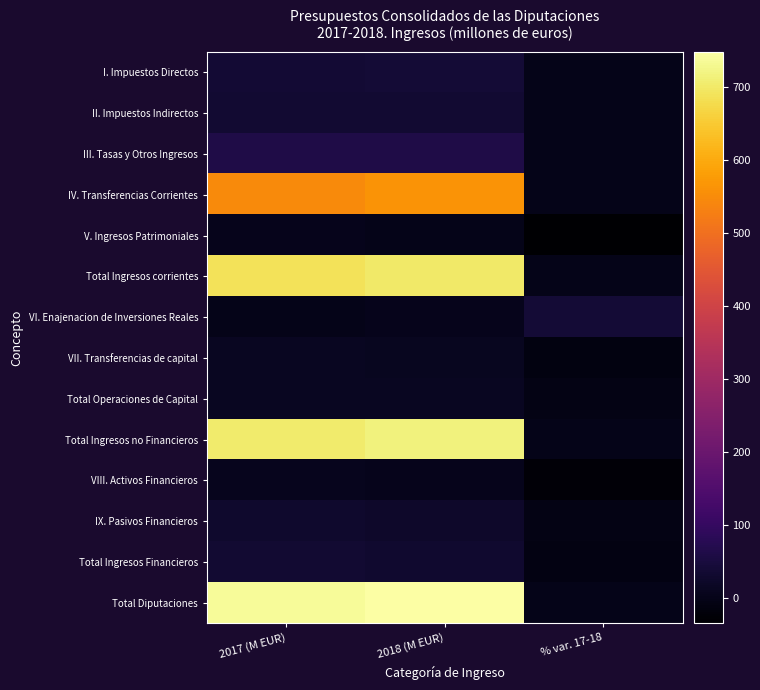

Reading right to left, what are all the values shown in this chart?

I. Impuestos Directos: % var. 17-18=1.3	2018 (M EUR)=39.8	2017 (M EUR)=39.3
II. Impuestos Indirectos: % var. 17-18=1.7	2018 (M EUR)=34.6	2017 (M EUR)=34.1
III. Tasas y Otros Ingresos: % var. 17-18=1.8	2018 (M EUR)=62.9	2017 (M EUR)=61.8
IV. Transferencias Corrientes: % var. 17-18=2.4	2018 (M EUR)=561.6	2017 (M EUR)=548.6
V. Ingresos Patrimoniales: % var. 17-18=-33.8	2018 (M EUR)=2.7	2017 (M EUR)=4.1
Total Ingresos corrientes: % var. 17-18=2.0	2018 (M EUR)=701.6	2017 (M EUR)=687.8
VI. Enajenacion de Inversiones Reales: % var. 17-18=41.1	2018 (M EUR)=3.1	2017 (M EUR)=2.2
VII. Transferencias de capital: % var. 17-18=-11.9	2018 (M EUR)=10.8	2017 (M EUR)=12.3
Total Operaciones de Capital: % var. 17-18=-3.8	2018 (M EUR)=14.0	2017 (M EUR)=14.5
Total Ingresos no Financieros: % var. 17-18=1.9	2018 (M EUR)=715.6	2017 (M EUR)=702.4
VIII. Activos Financieros: % var. 17-18=-21.8	2018 (M EUR)=5.0	2017 (M EUR)=6.3
IX. Pasivos Financieros: % var. 17-18=-3.7	2018 (M EUR)=27.1	2017 (M EUR)=28.1
Total Ingresos Financieros: % var. 17-18=-7.0	2018 (M EUR)=32.1	2017 (M EUR)=34.5
Total Diputaciones: % var. 17-18=1.5	2018 (M EUR)=747.7	2017 (M EUR)=736.9